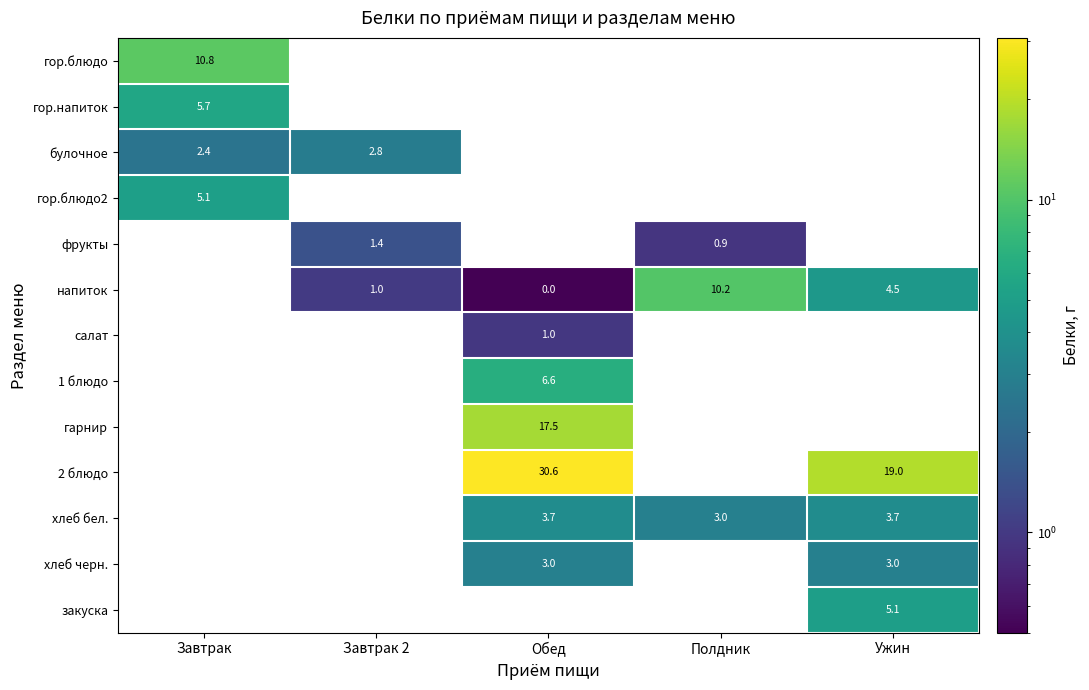

What is the sum of the напиток values at Ужин and Завтрак 2?

5.5